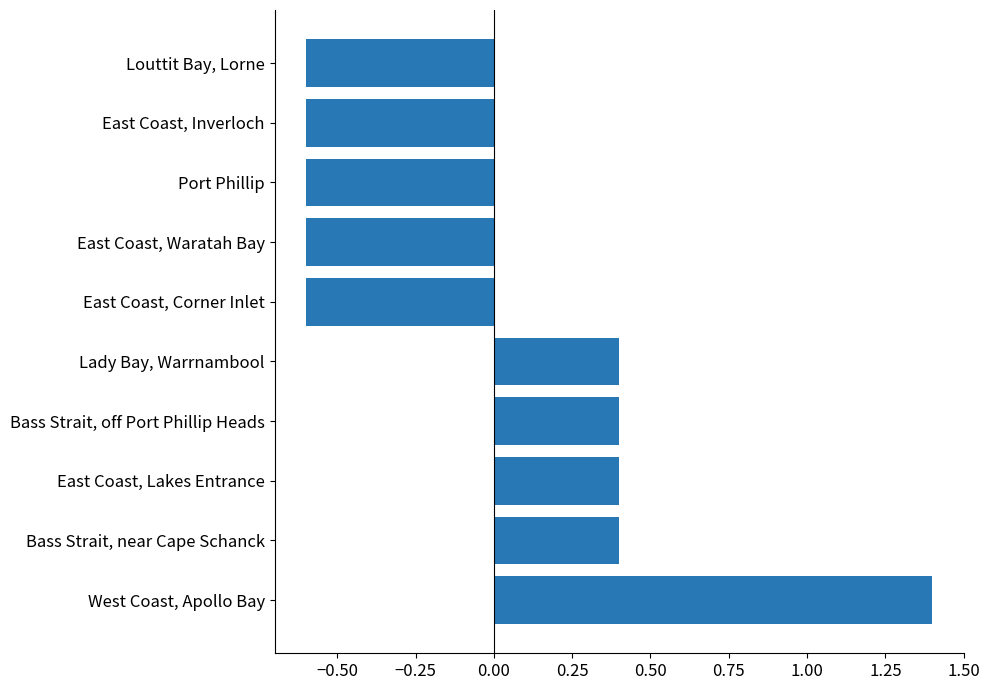

What is the change in value from Bass Strait, near Cape Schanck to East Coast, Waratah Bay?

-1.0